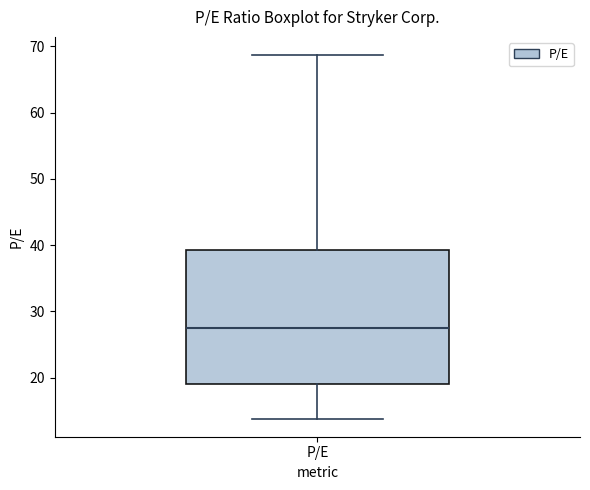

Where does the upper whisker of the box for P/E end on the y-axis? The values are not printed on the chart, so give them approximately, as read against the axis.

69